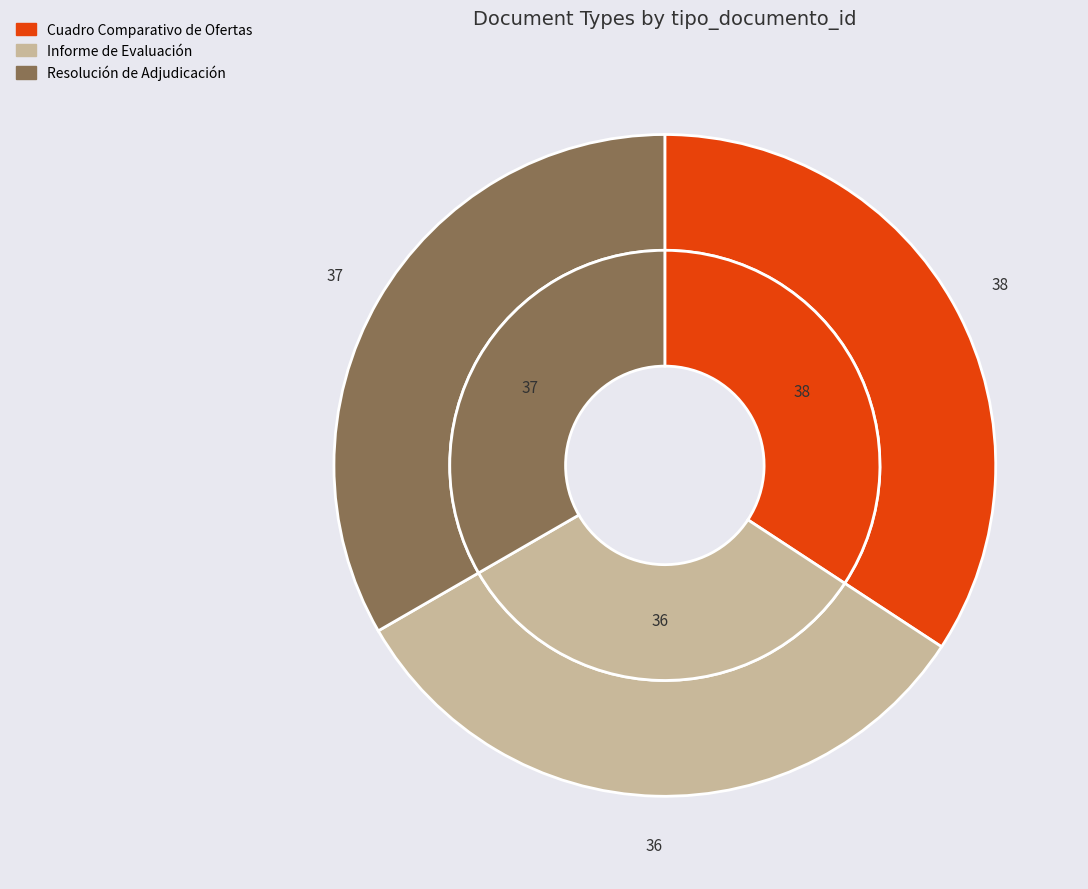

To the nearest percent, what is the difference between the Informe de Evaluación and Cuadro Comparativo de Ofertas slice percentages?

2%